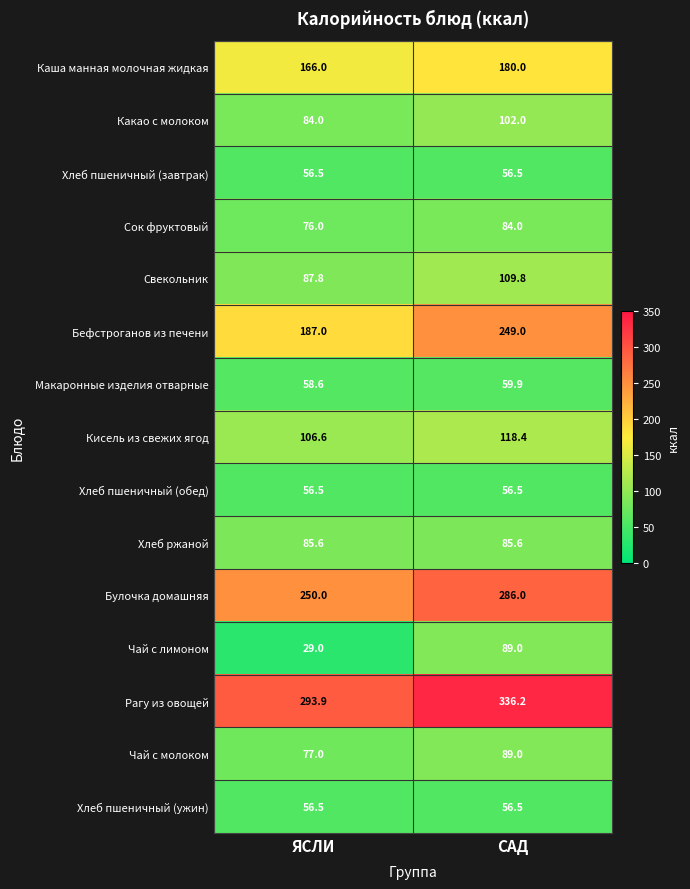

What is the maximum value shown in the chart?

336.2